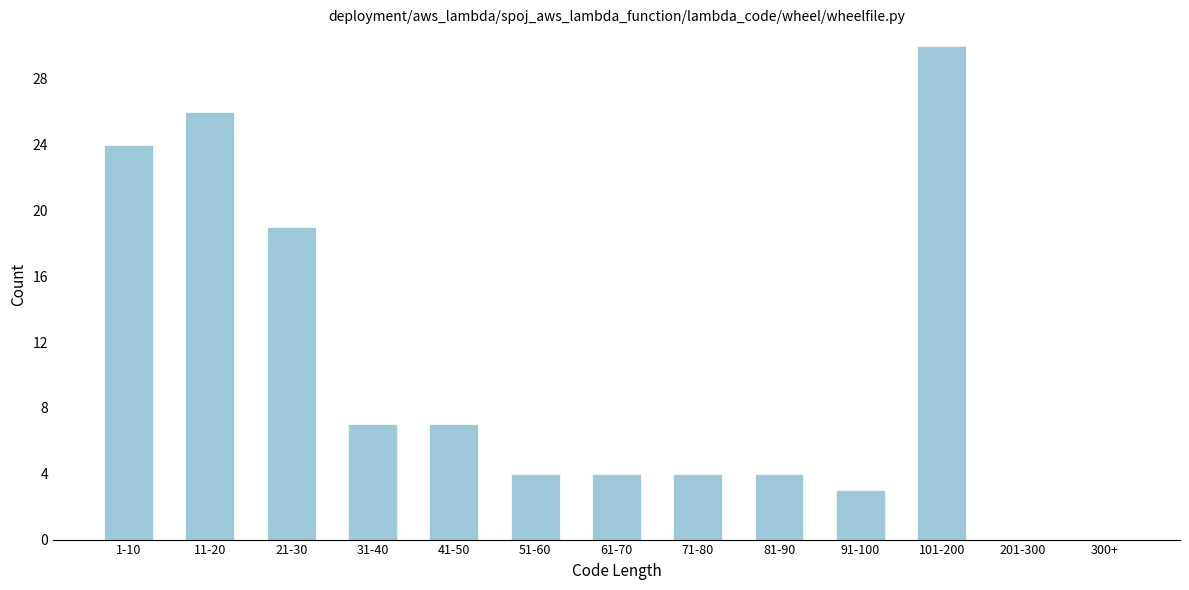

Reading right to left, extract all data points from this chart.

300+=0	201-300=0	101-200=30	91-100=3	81-90=4	71-80=4	61-70=4	51-60=4	41-50=7	31-40=7	21-30=19	11-20=26	1-10=24